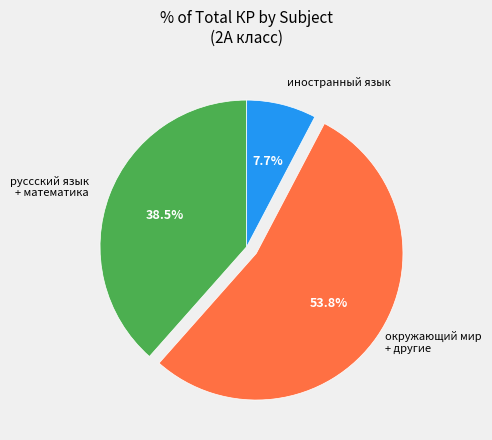

Is there any slice that represents more than half of the pie?

Yes